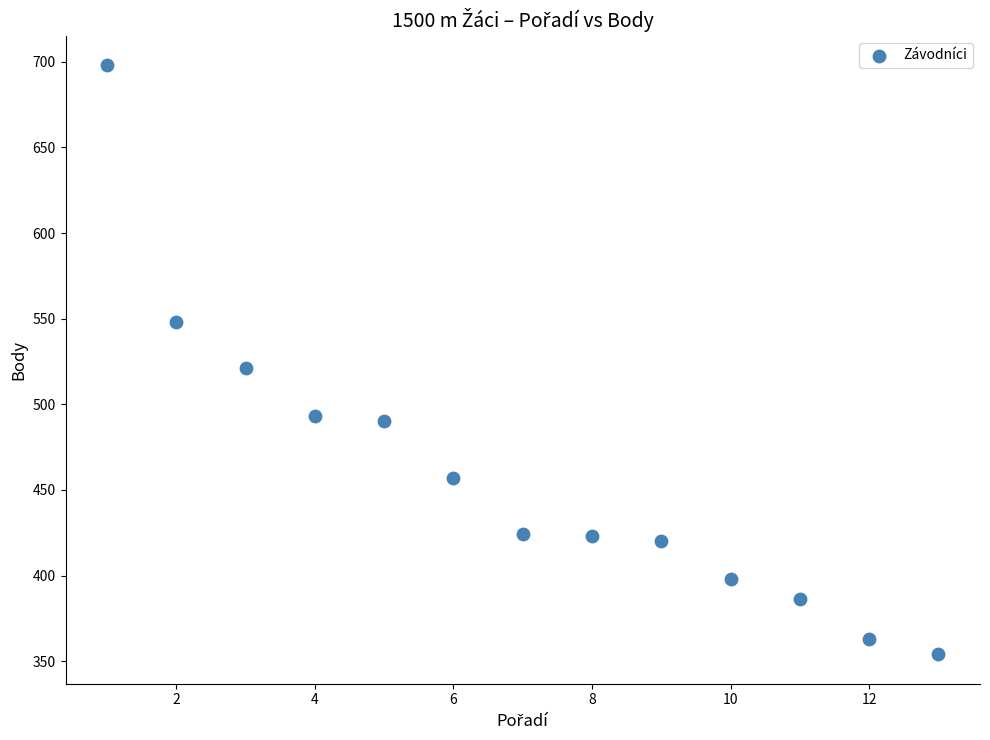

What is the range of Y values (max minus min)?

344